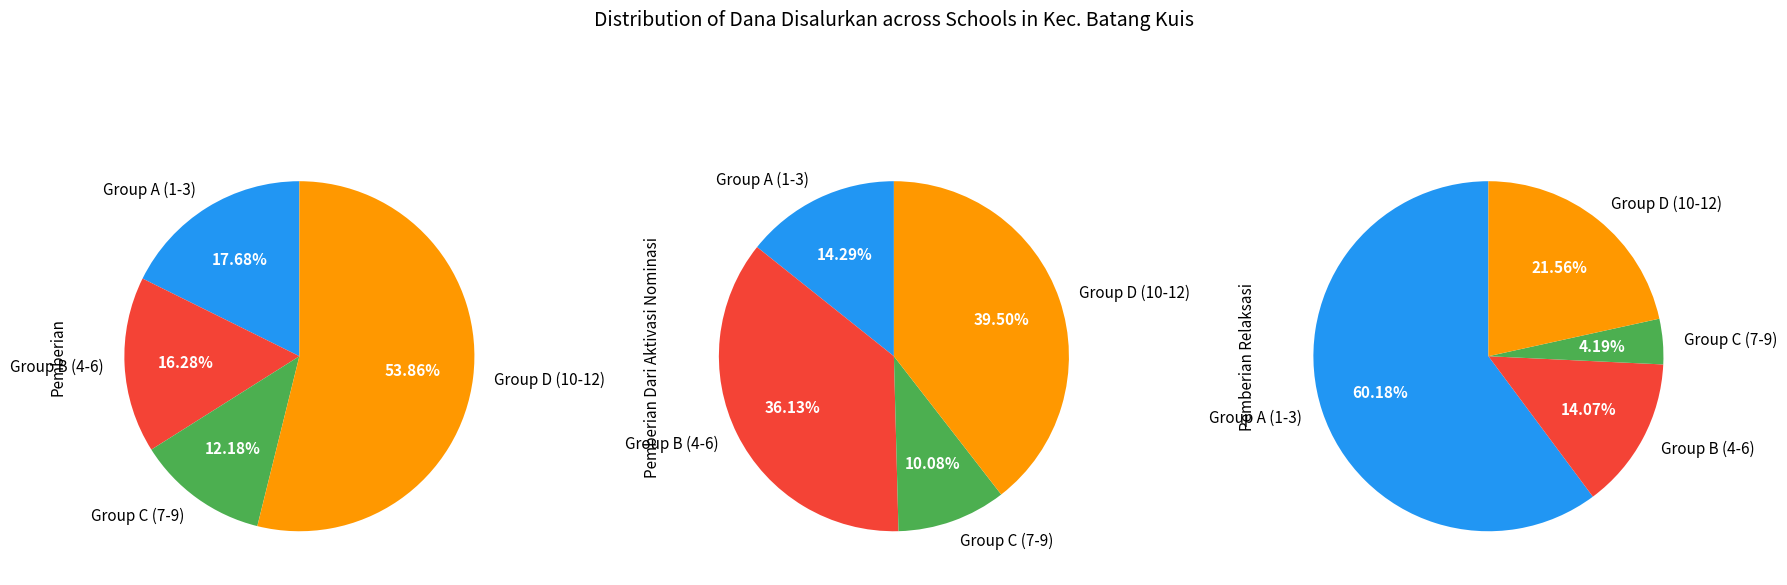

Count the number of slices in the pie.

12